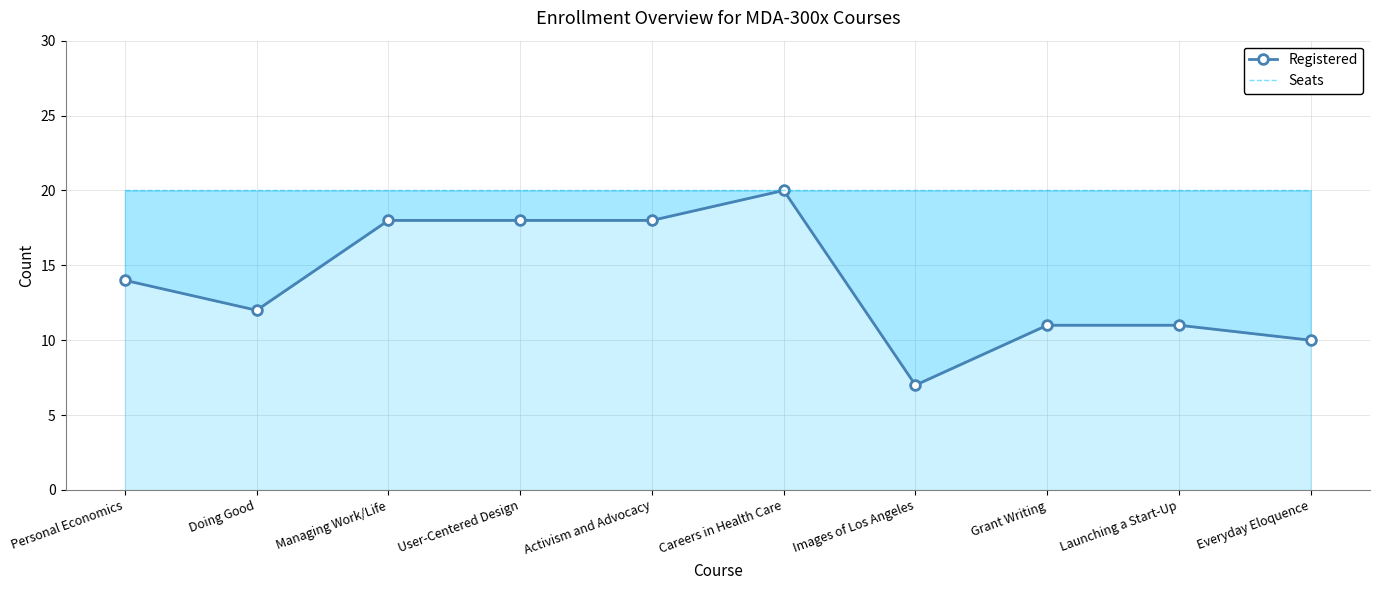

What are all the series names shown in the legend?

Registered, Seats